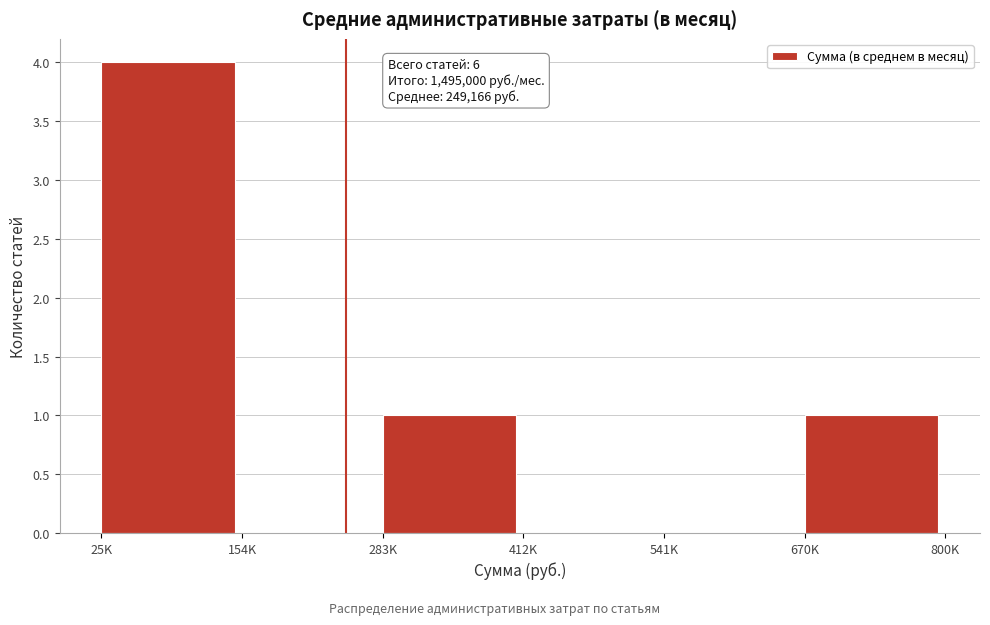

What is the greatest value displayed?

4